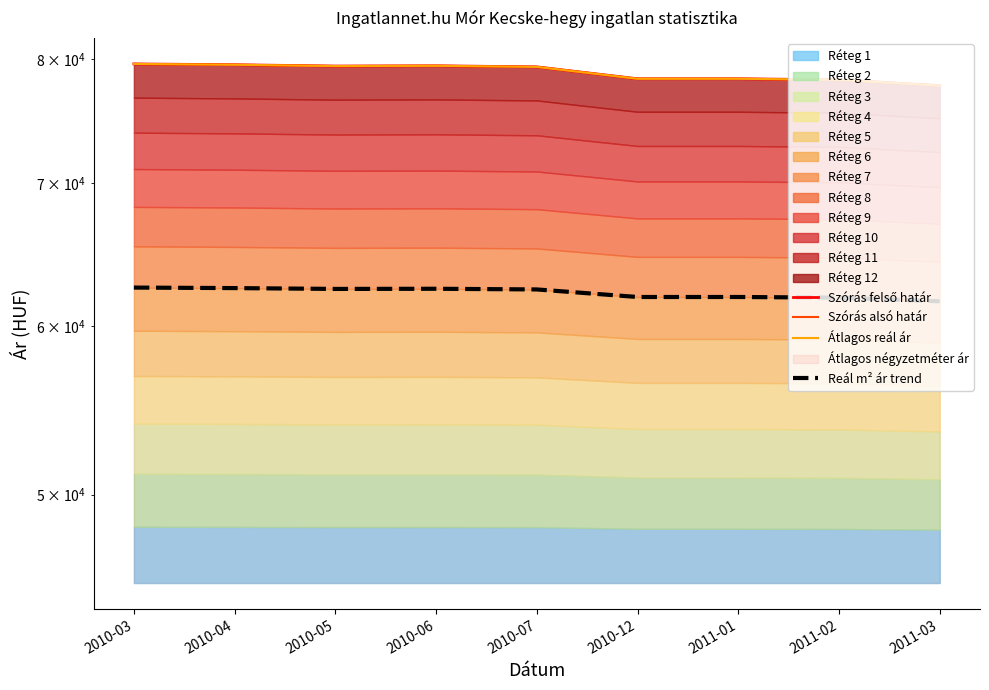

Does the chart display data point markers on the line(s)?

No